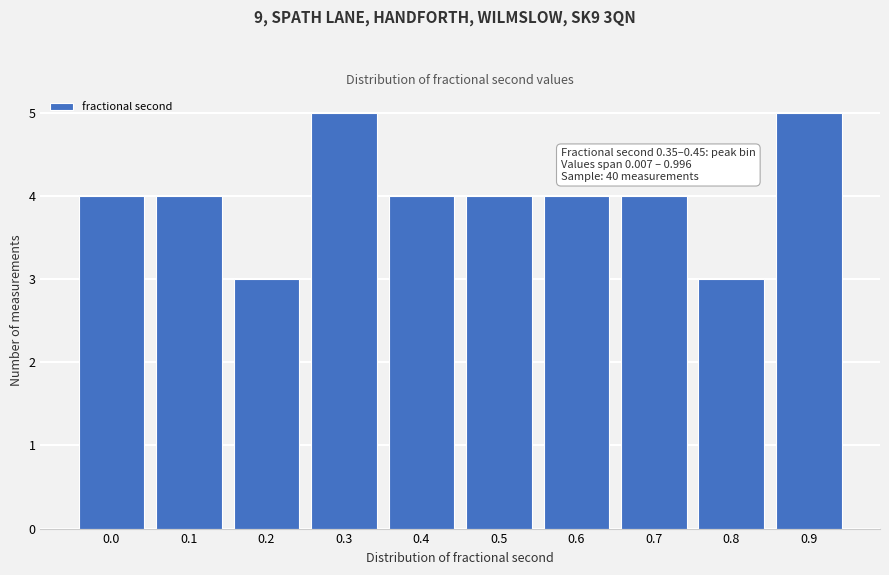

Reading left to right, list all the values displayed in this chart.

0.0=4	0.1=4	0.2=3	0.3=5	0.4=4	0.5=4	0.6=4	0.7=4	0.8=3	0.9=5